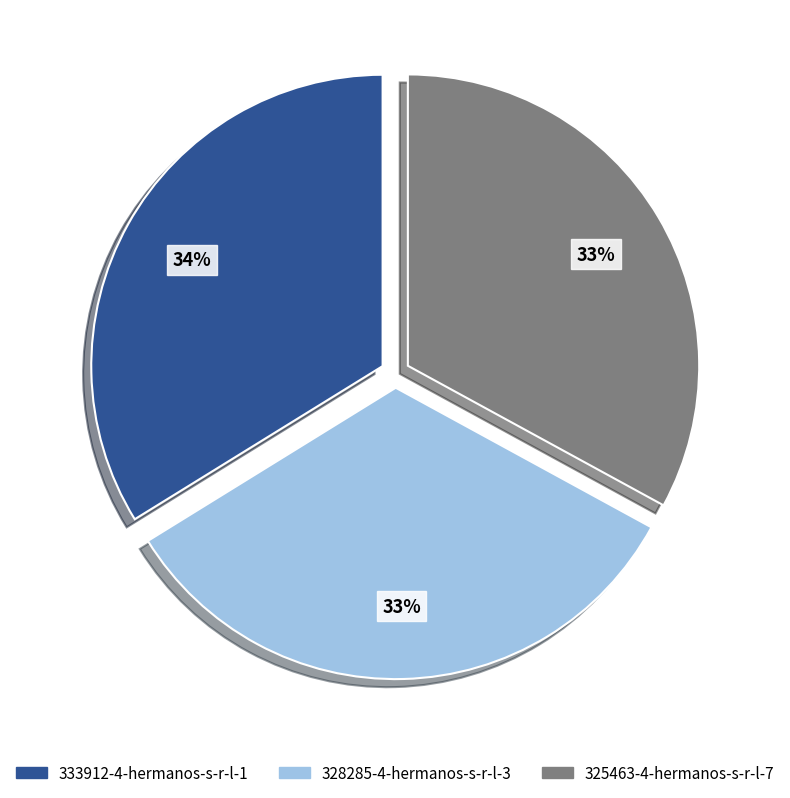

Do 333912-4-hermanos-s-r-l-1 and 328285-4-hermanos-s-r-l-3 together represent more than half of the pie?

Yes